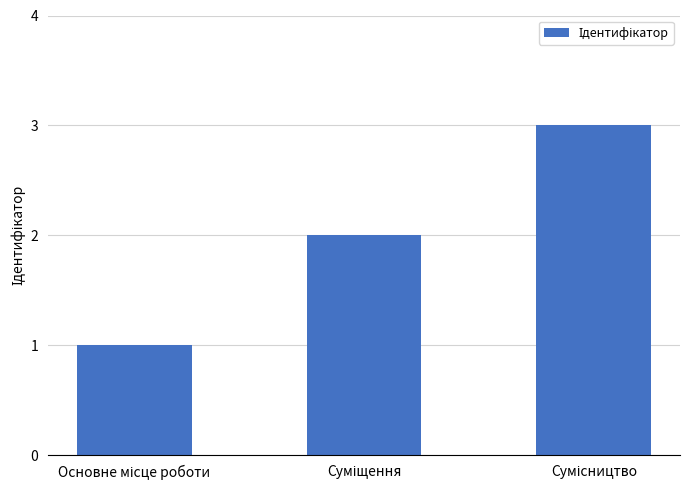

What is the maximum value shown in the chart?

3